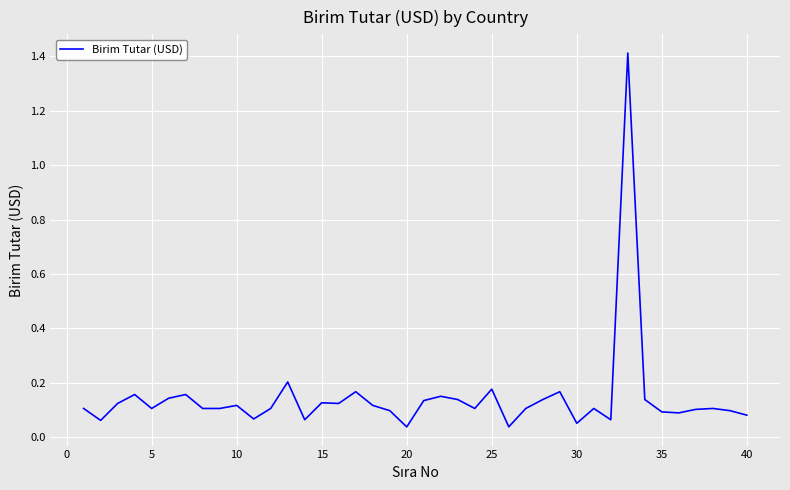

What is the greatest value displayed?

1.4